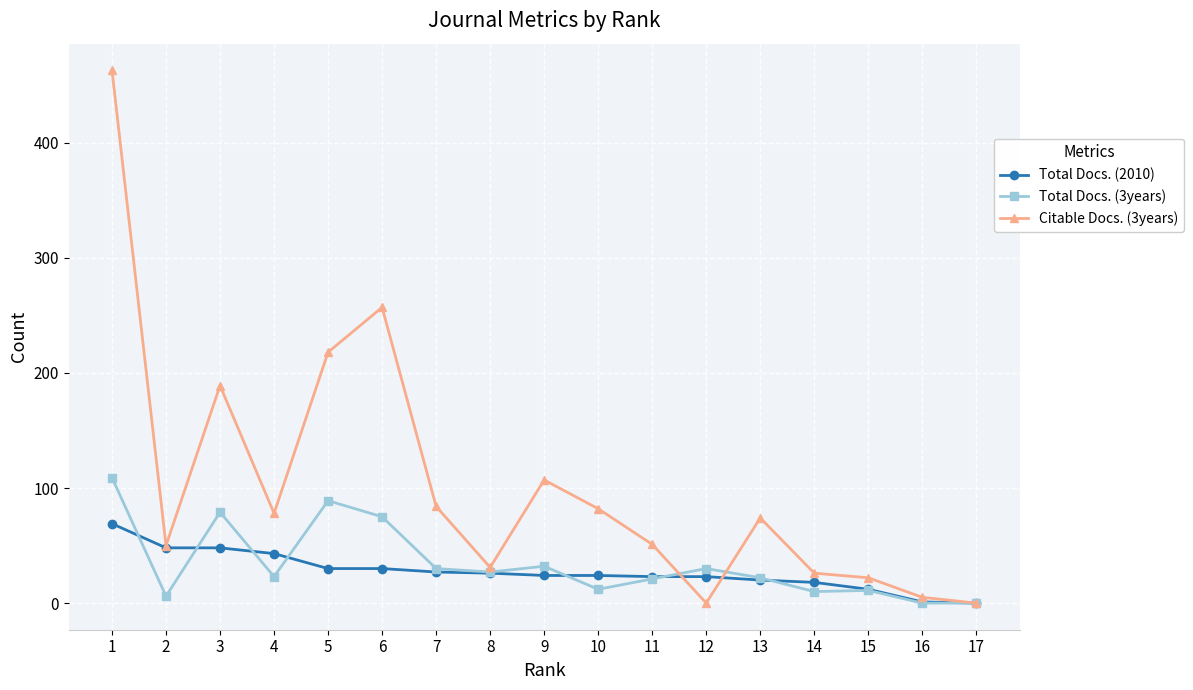

How many data points in Total Docs. (3years) are less than 23?

8